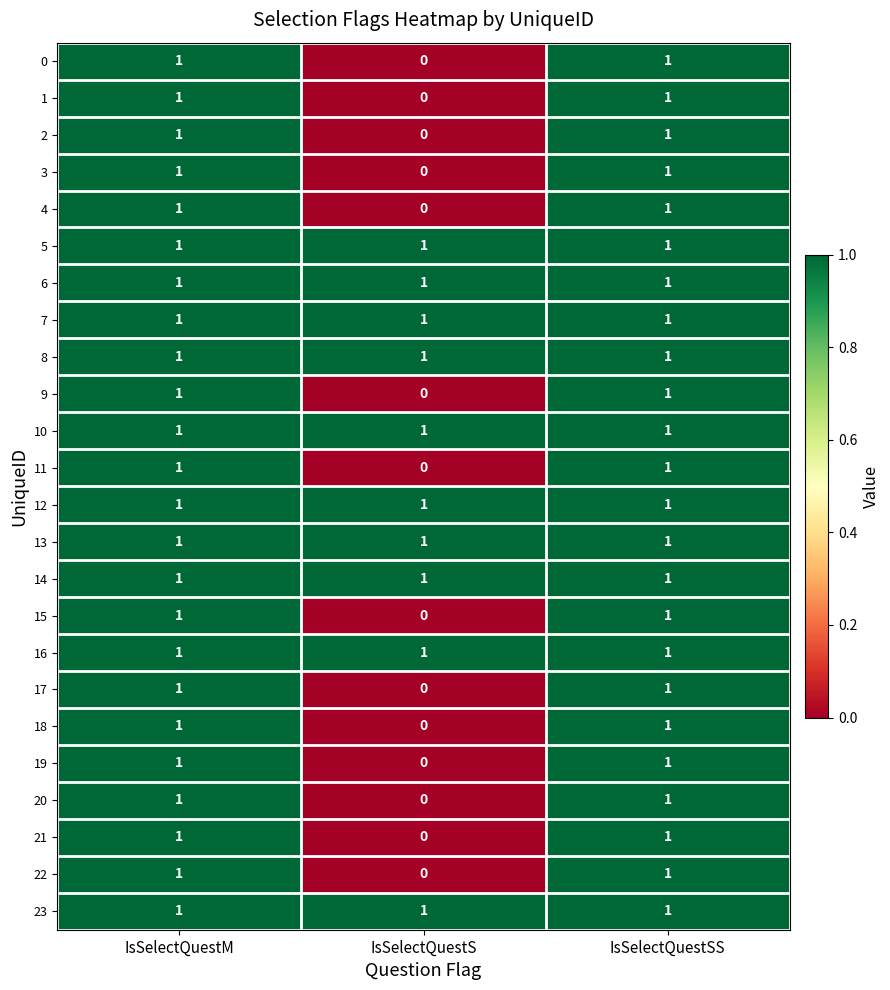

The value of 11 at IsSelectQuestS is 0. True or false?

True